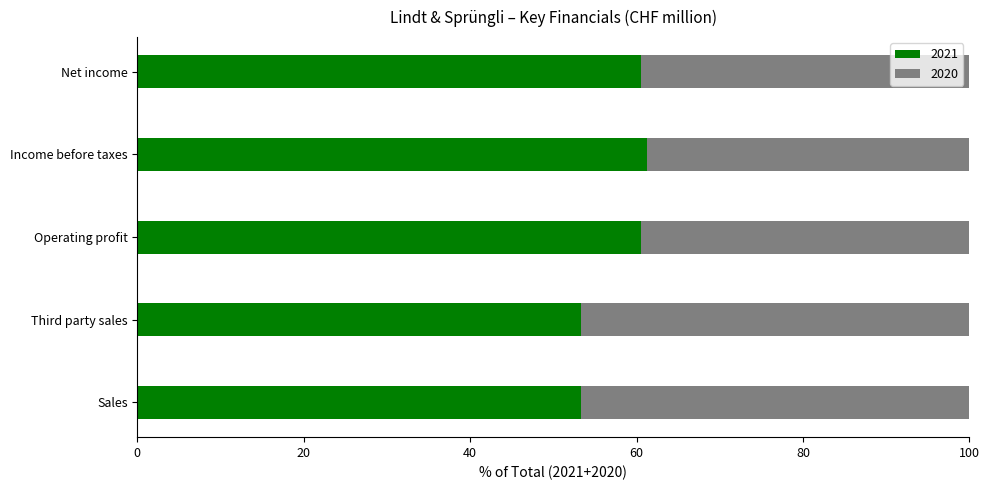

What is the total value across all series at Third party sales?

100.0